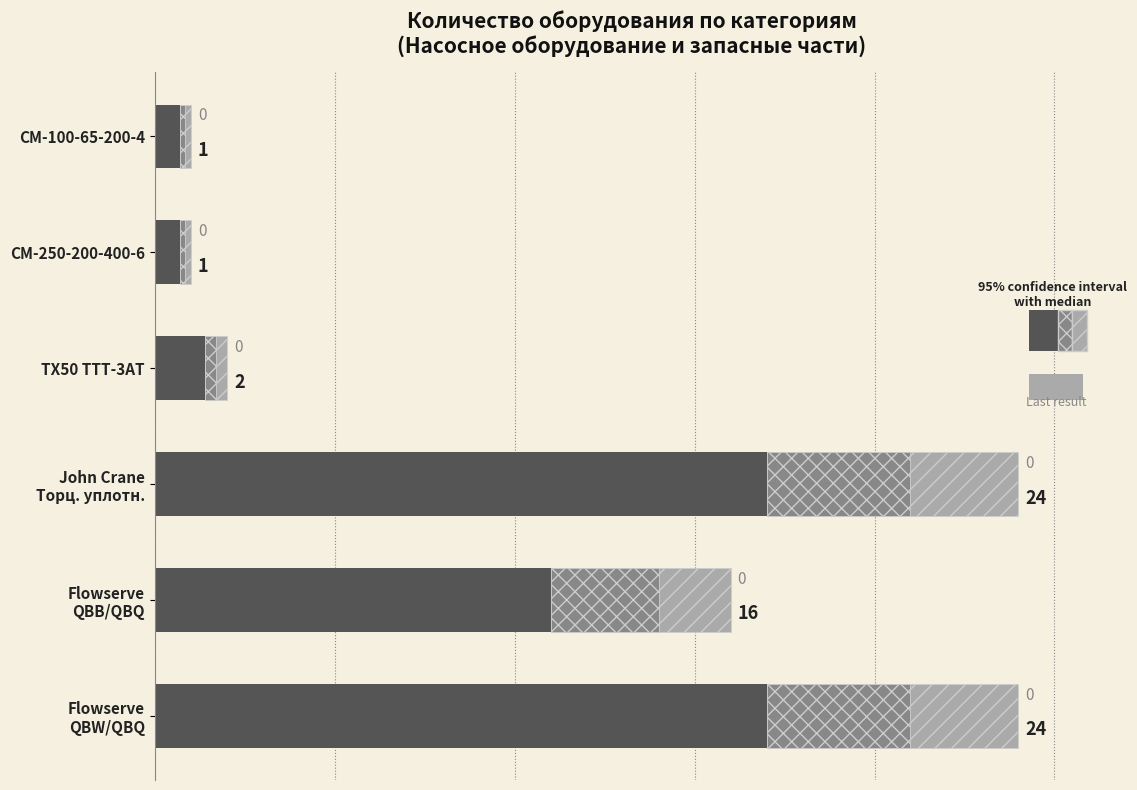

True or false: Base quantity has a value of 1.1 at CM-250-200-400-6.

False